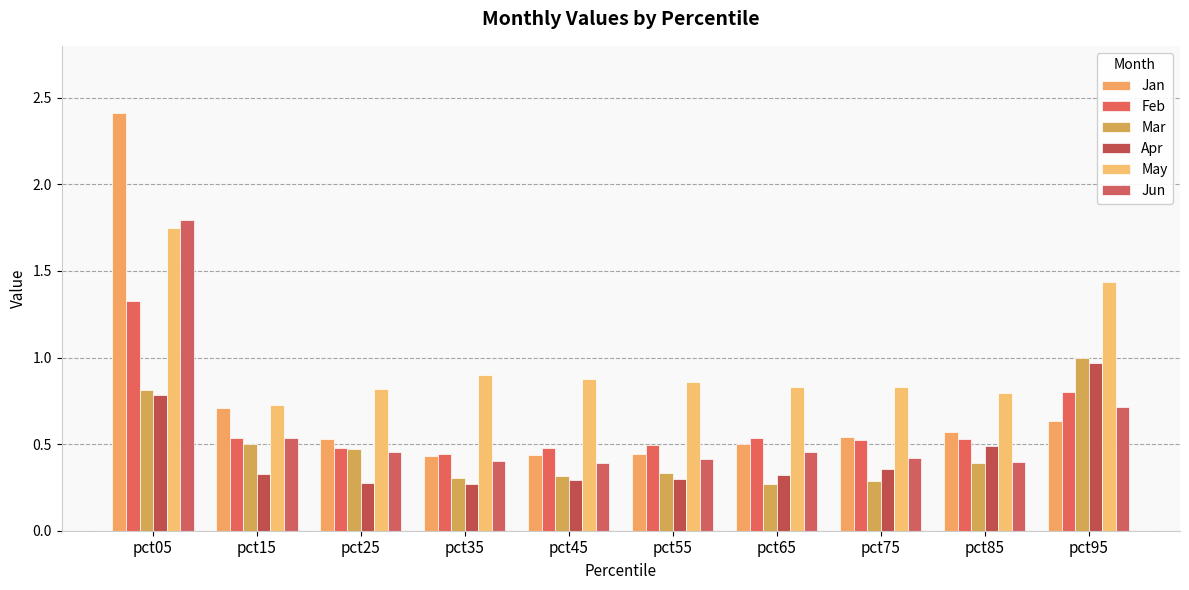

How many bars are there in total?

60